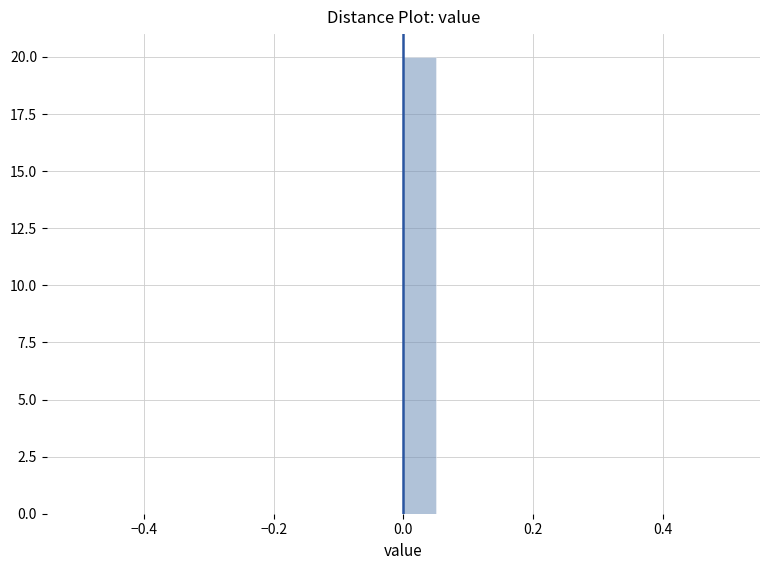

Read against the x-axis, roughly where is the centre of the tallest bar?

0.02